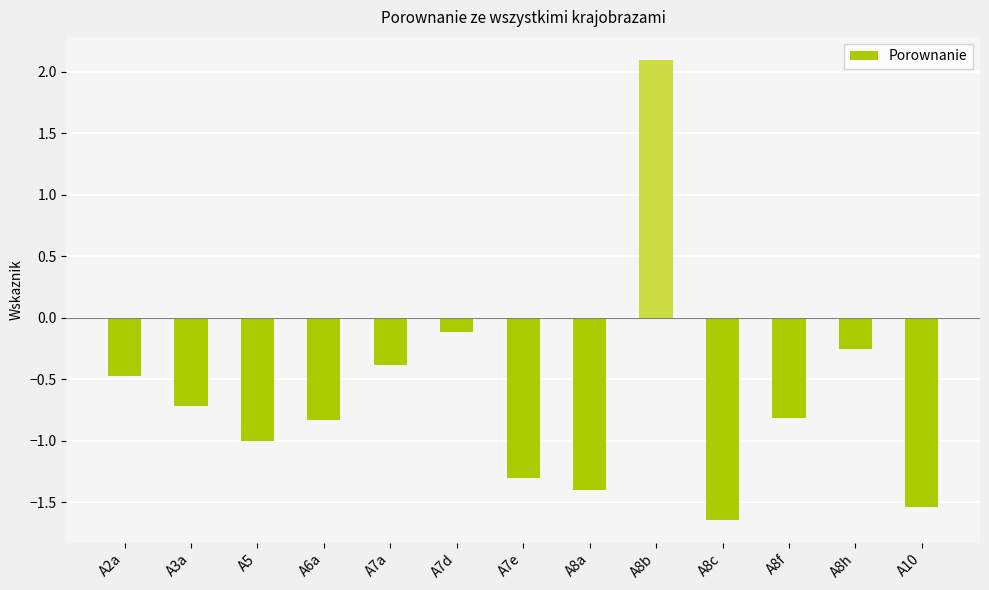

Which label corresponds to the largest value in the chart?

A8b